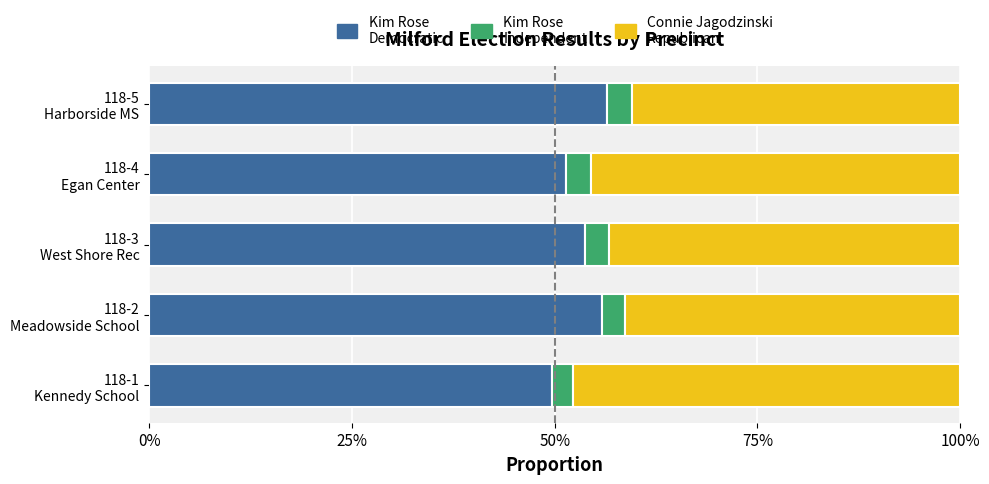

The value of Kim RoseIndependent at 118-3 West Shore Rec is 0.0. True or false?

False